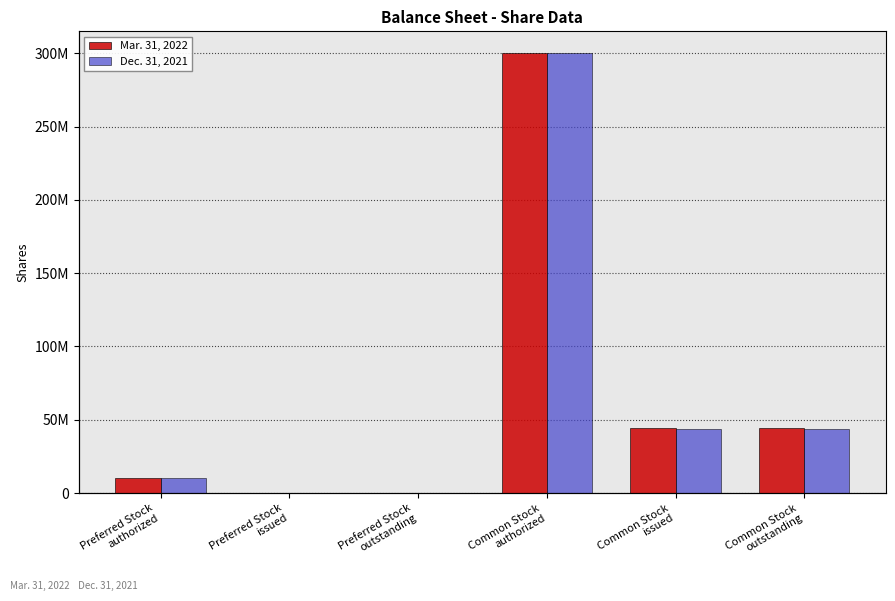

How many categories are shown in the chart?

6